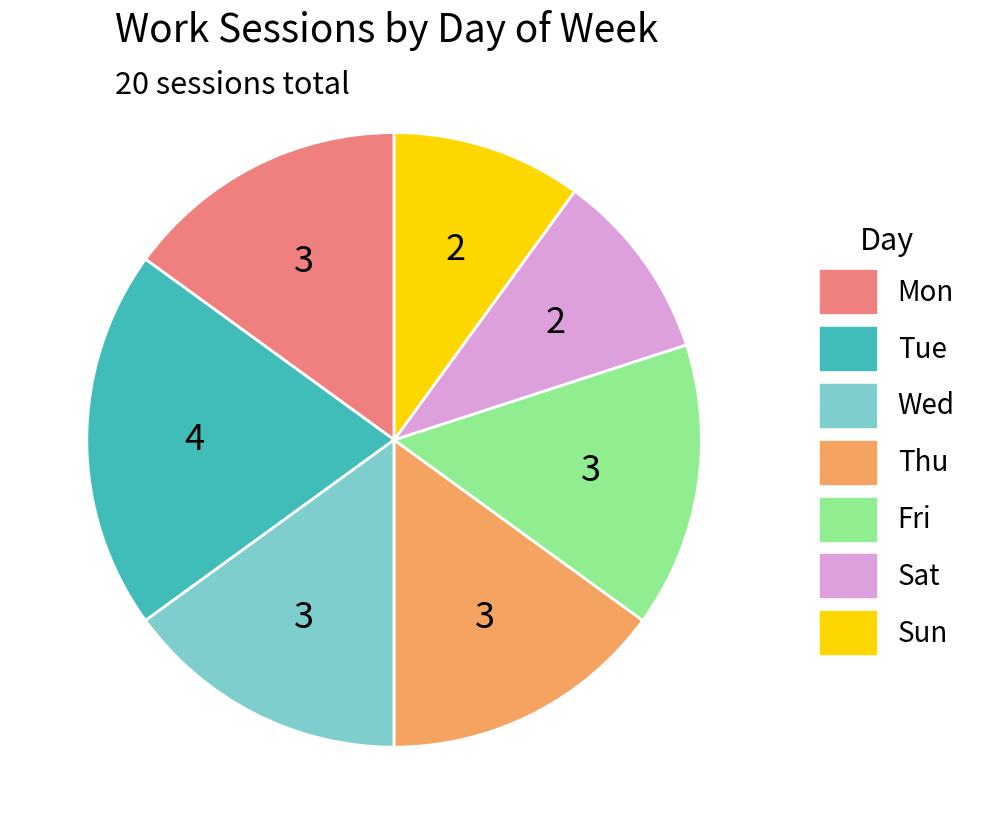

Between Sat and Tue, which is larger?

Tue